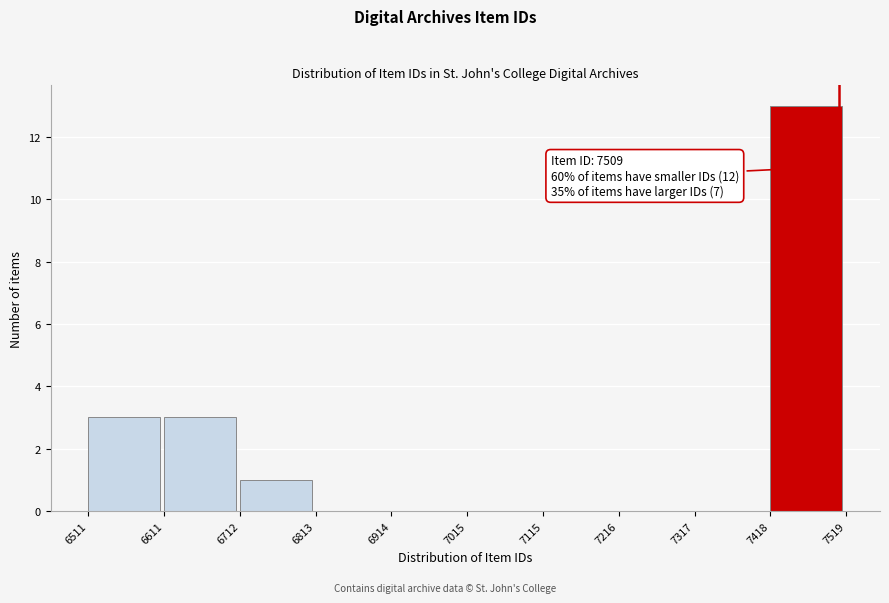

Over which range of the x-axis is the bar tallest?

7418 to 7519